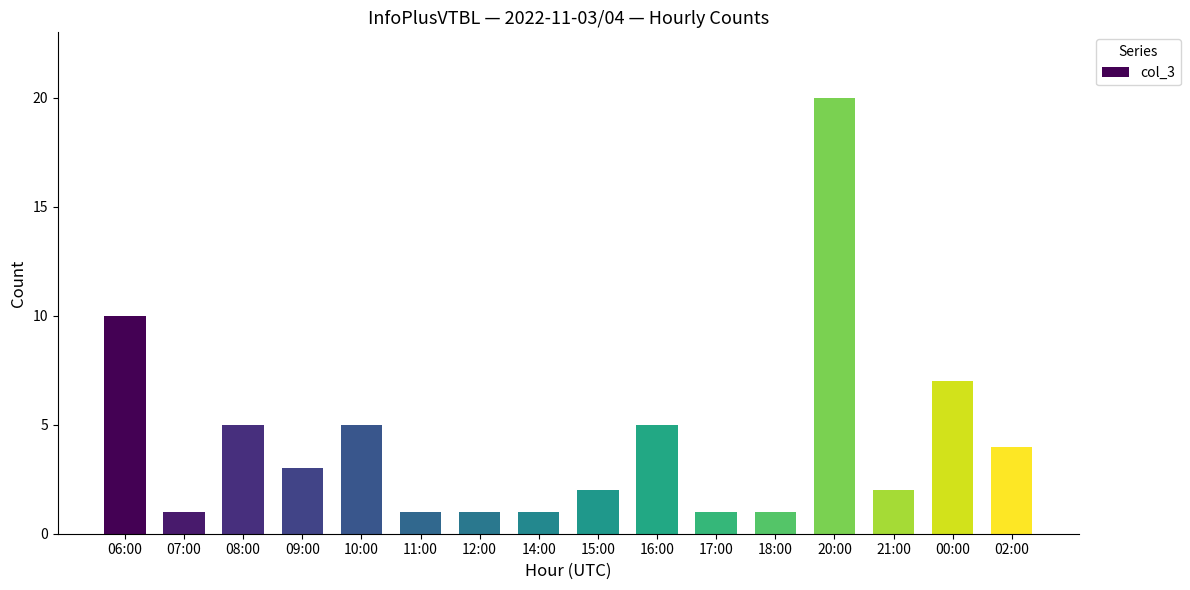

Approximately how many times larger is the value at 09:00 compared to 07:00?

3.0